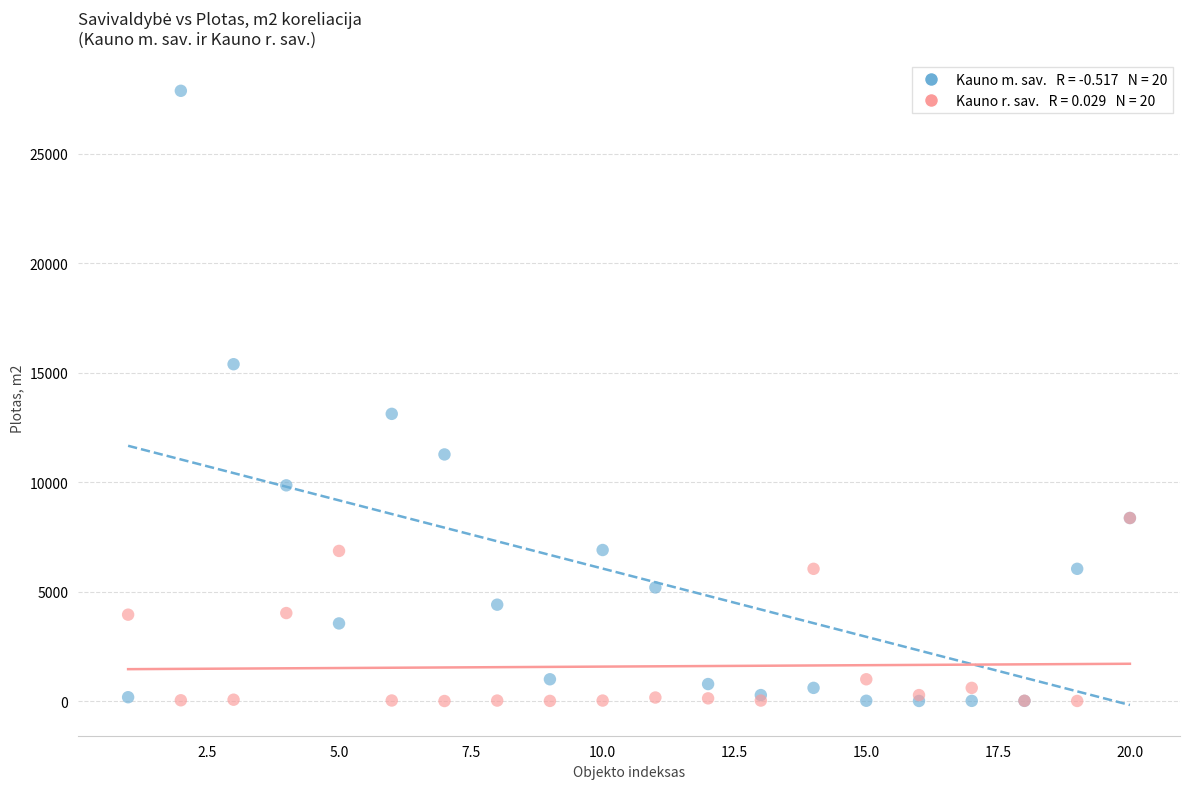

Across all series, what Y value is closest to 13937?

13117.8